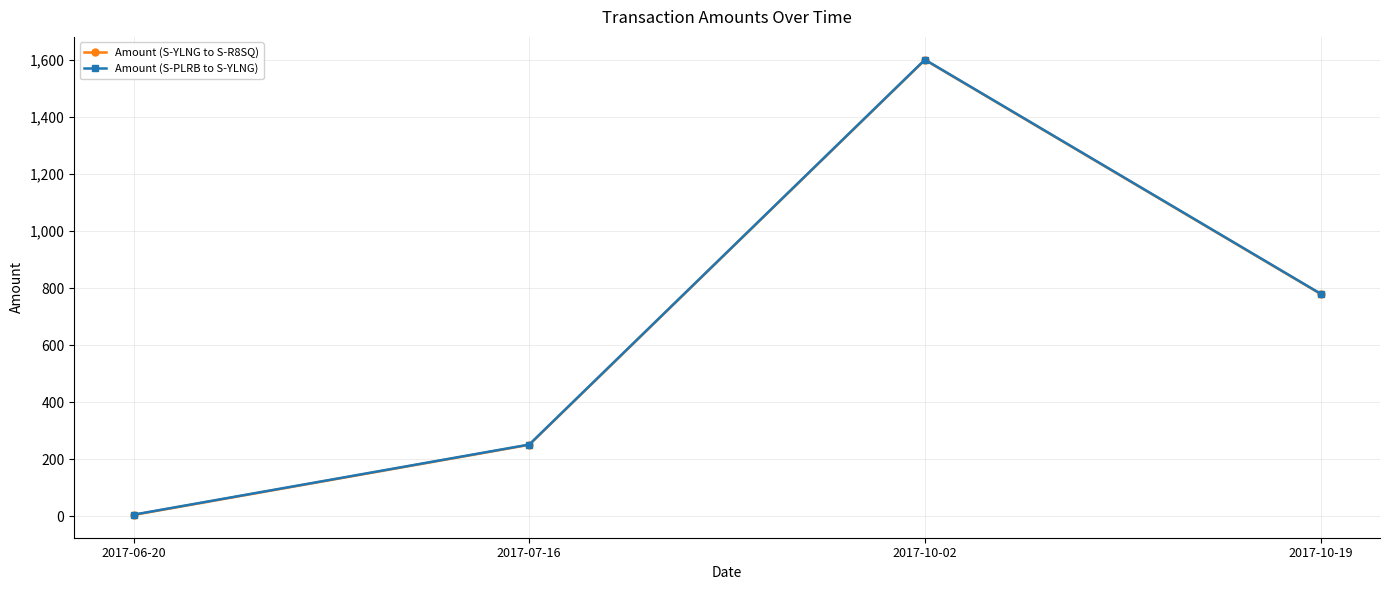

What is the label of the 1st point from the left?

2017-06-20